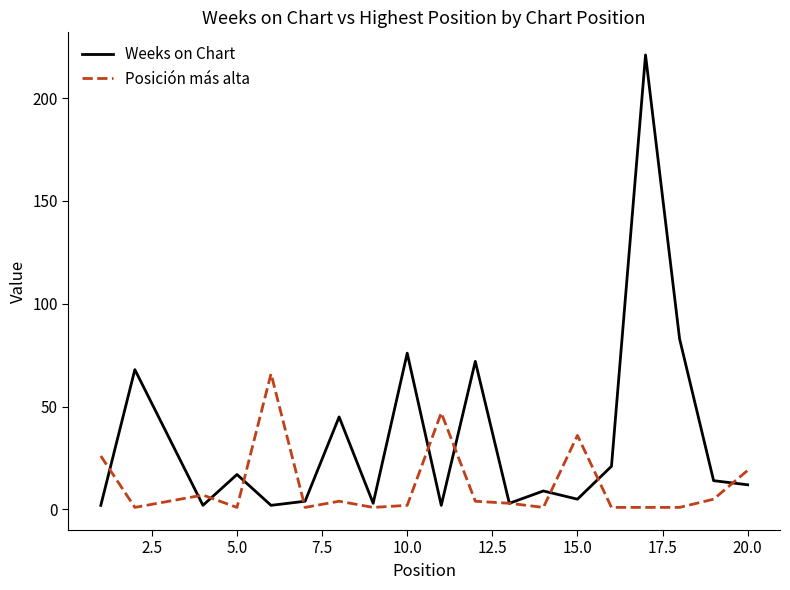

What is the difference between the maximum and second lowest values in the Posición más alta series?

65